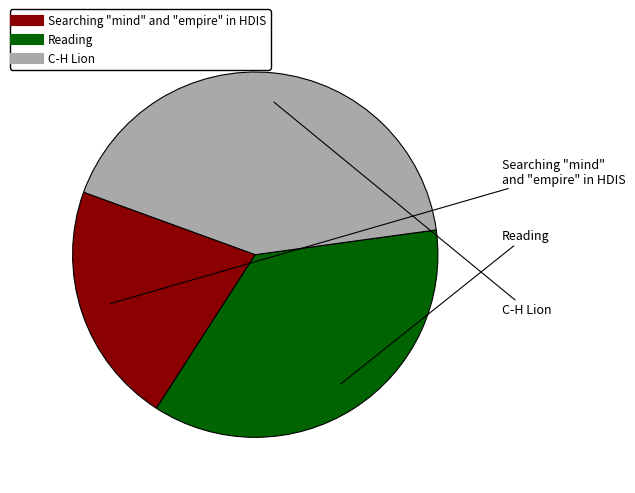

Combined, do C-H Lion and Searching "mind" and "empire" in HDIS account for over 50%?

Yes